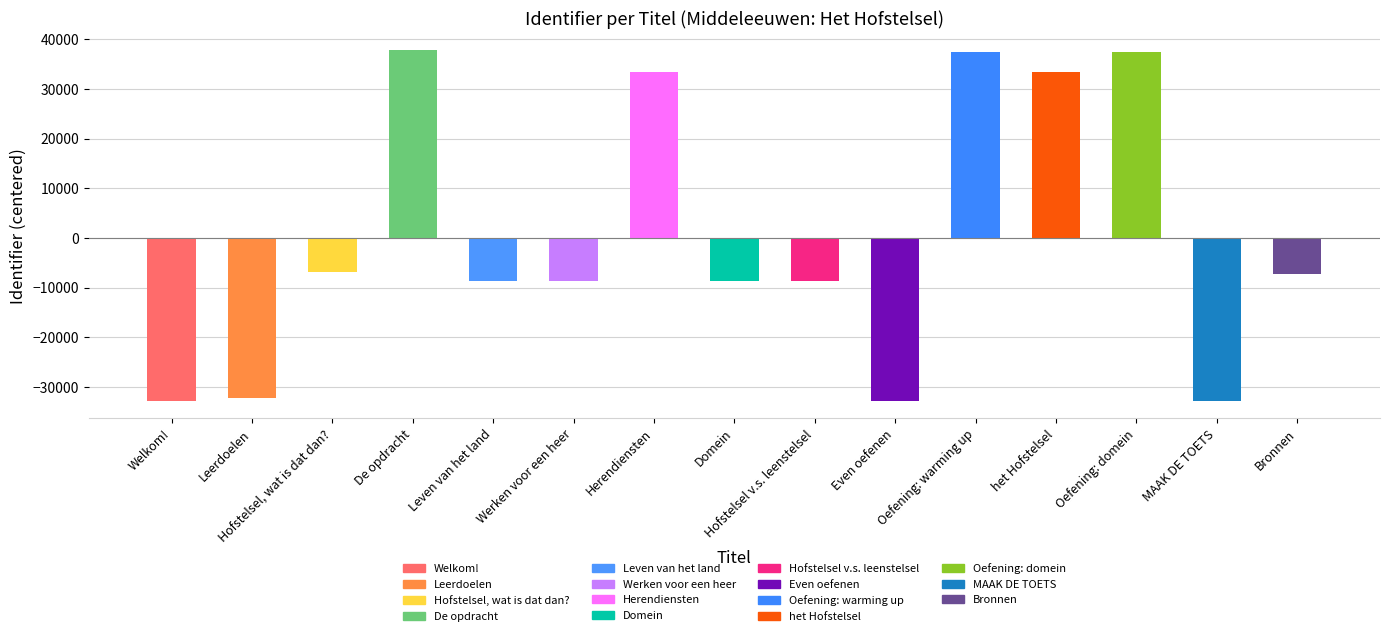

What is the change in value from Hofstelsel v.s. leenstelsel to Oefening: warming up?

+46259.0